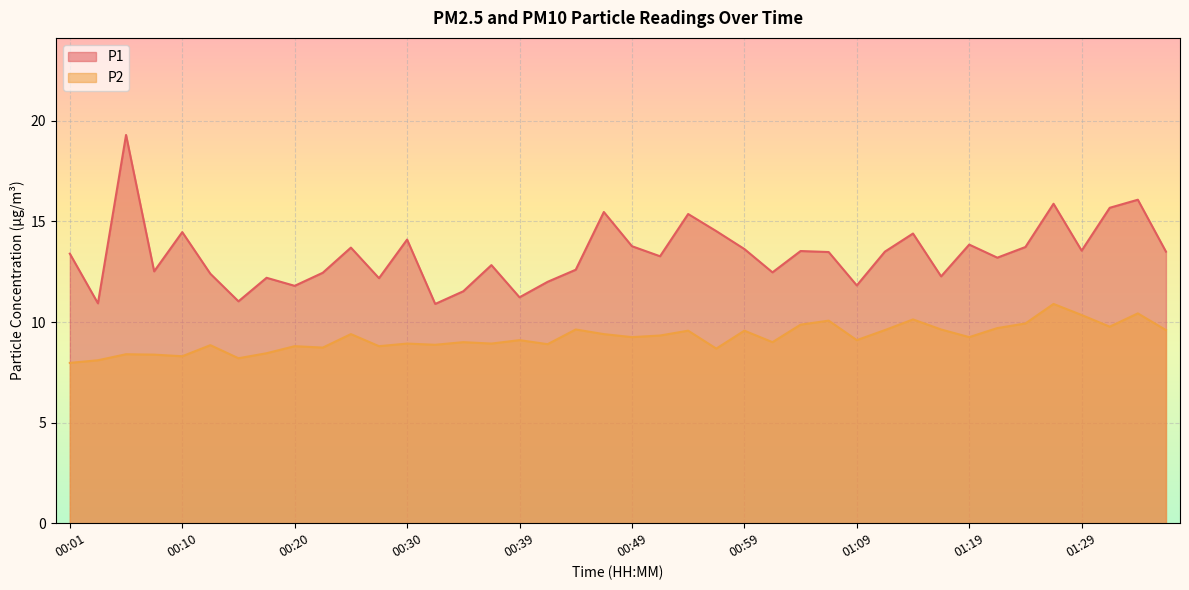

What position from the left is 01:09?

29